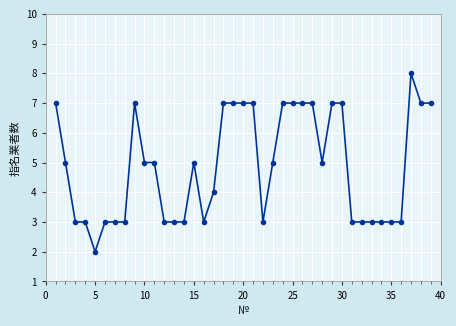

What is the greatest value displayed?

8